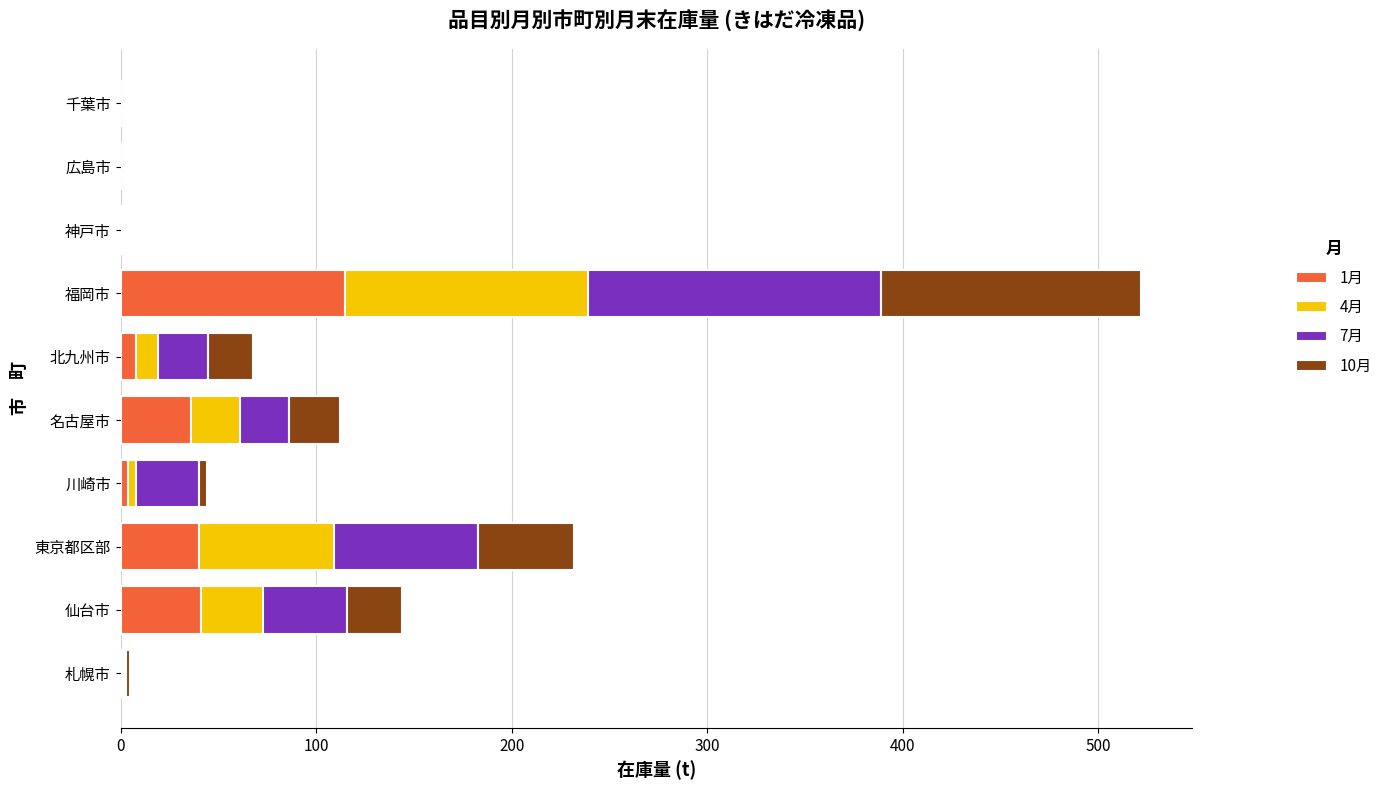

At which category is the sum across all series the highest?

福岡市